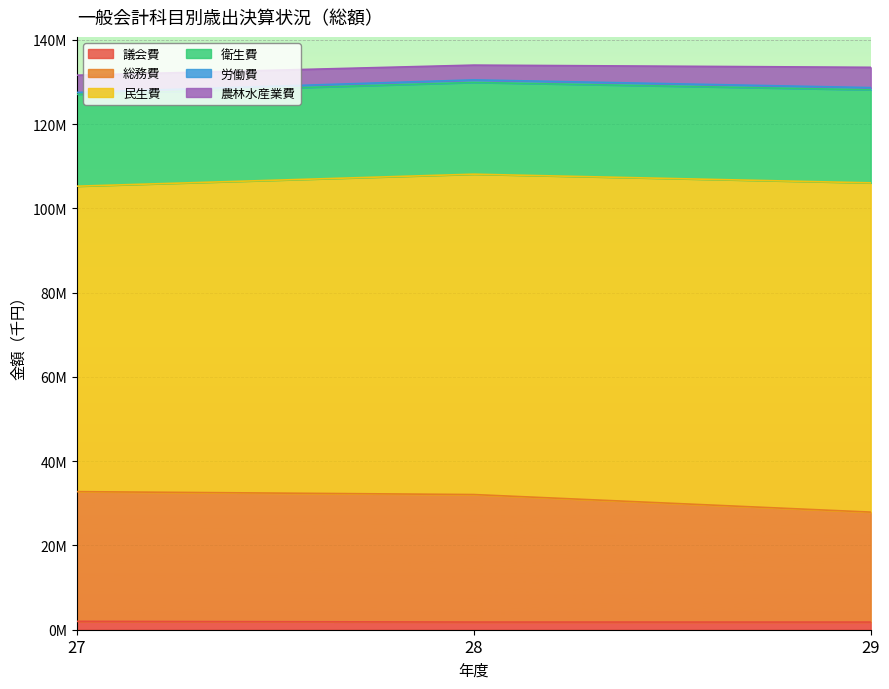

Is it true that 議会費 equals 770166 at 29?

False